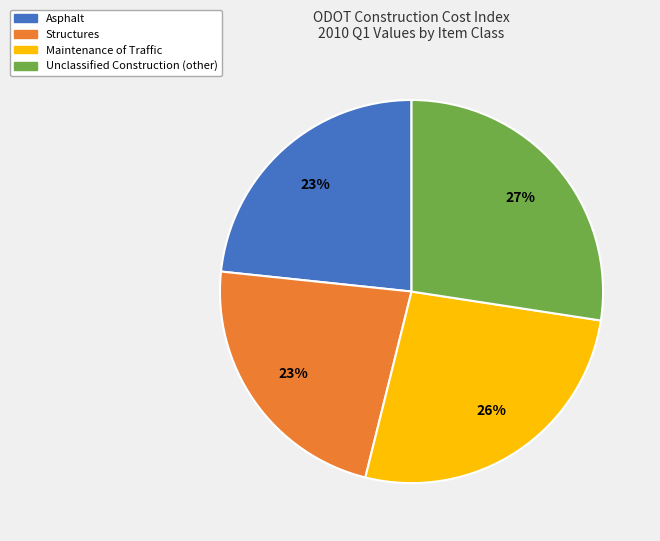

Is there a majority slice in this chart?

No